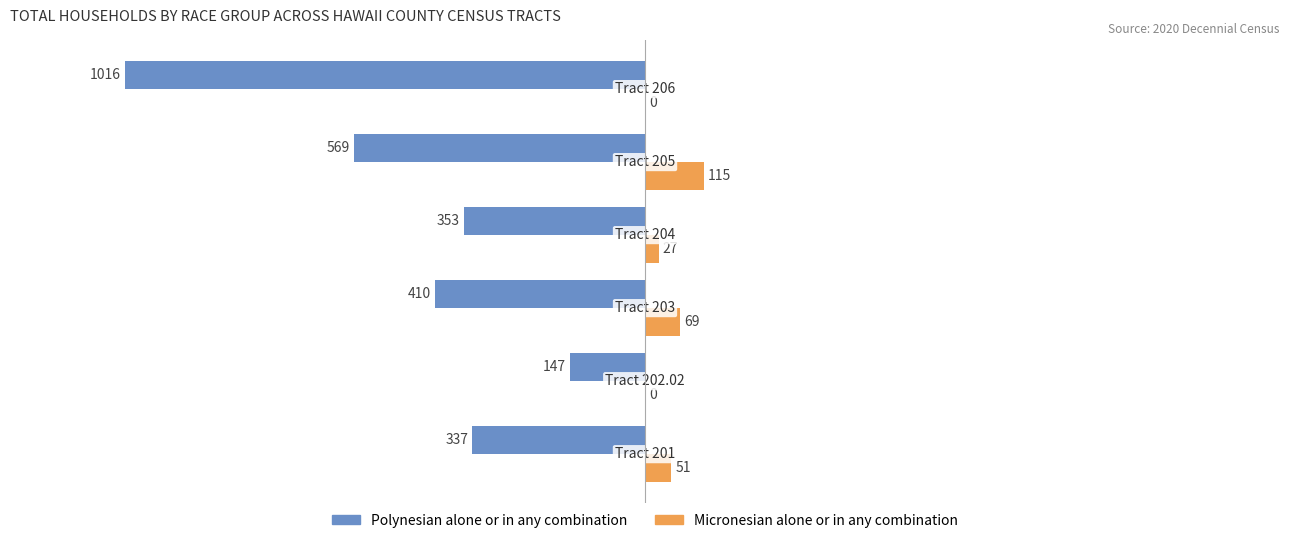

Which series has the largest total across all categories?

Micronesian alone or in any combination